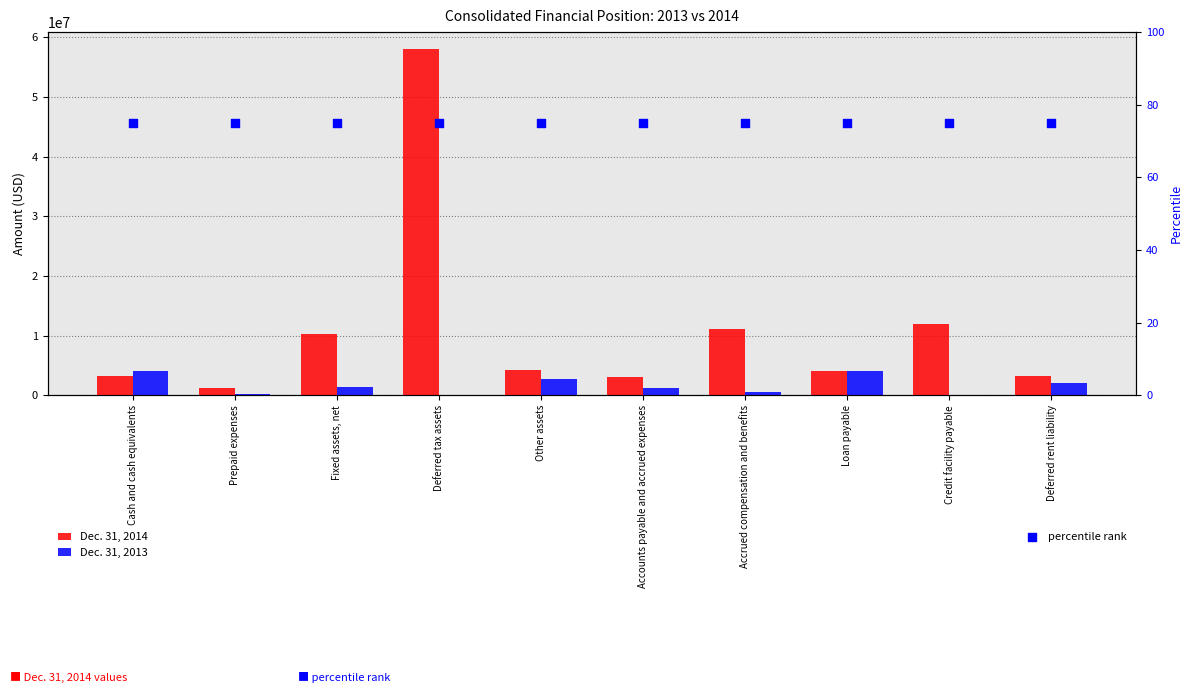

Which series contains the lowest Y value?

Dec. 31, 2013